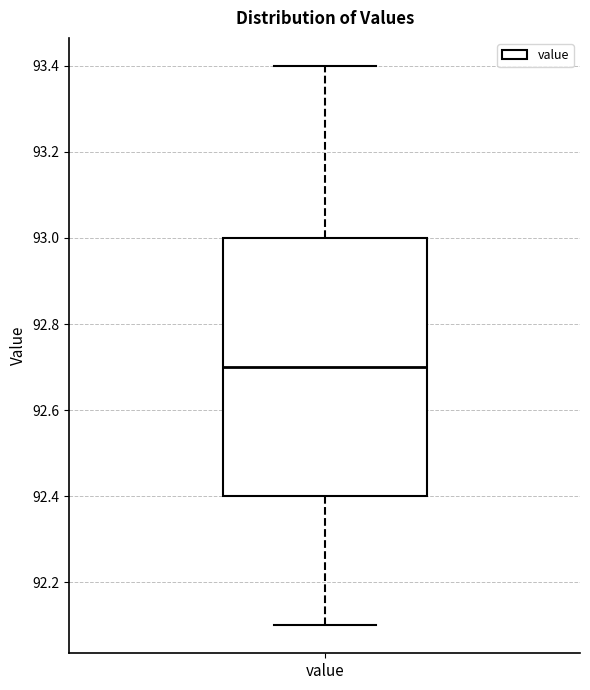

Transcribe this box plot: give where the median line is, the range the box spans, and where the two whiskers end, as read against the y-axis. The values are not printed on the chart, so give them approximately, as read against the axis.

median 92.7, box 92.4 to 93.0, whiskers 92.1 to 93.4